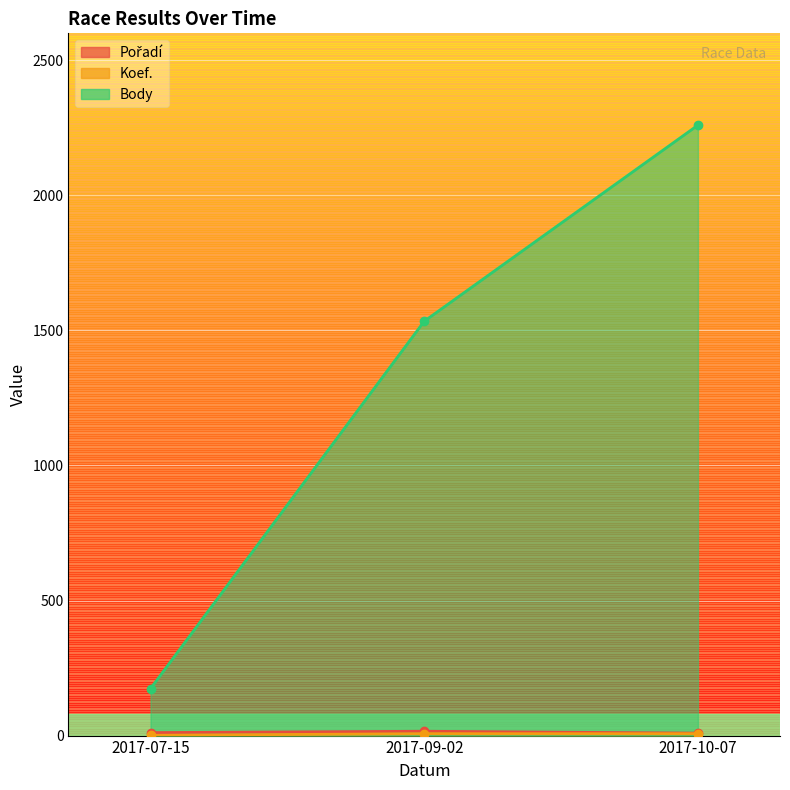

List the labels in order of Body value, smallest first.

2017-07-15, 2017-09-02, 2017-10-07